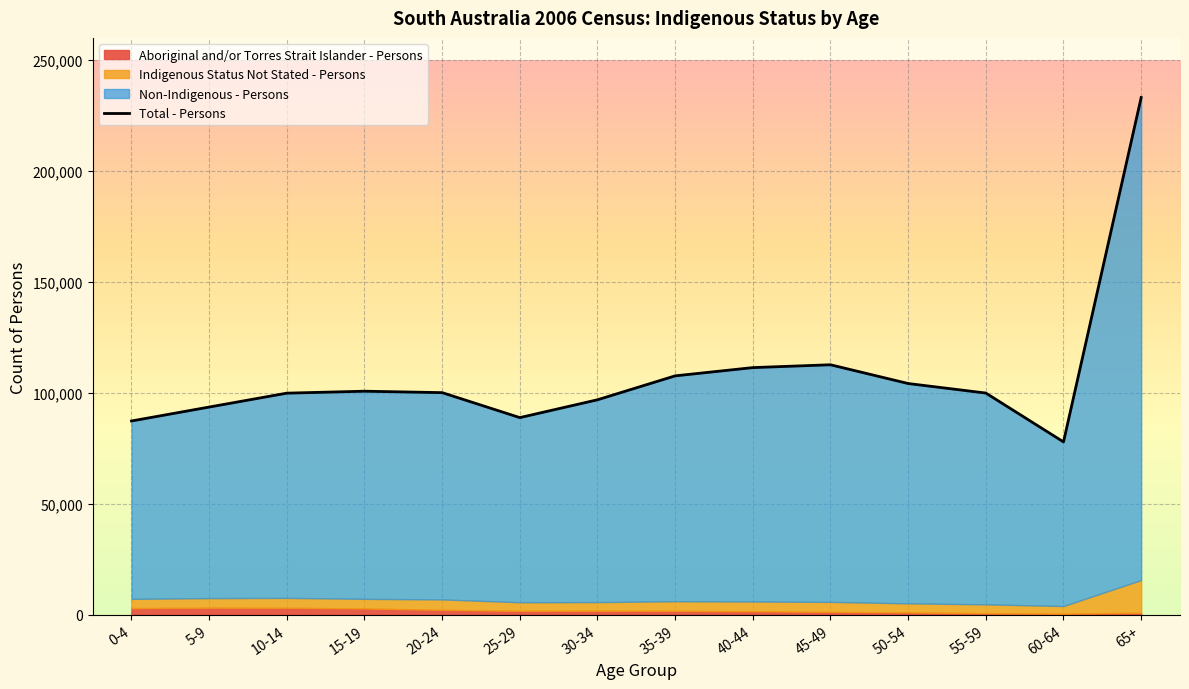

What is the value of the 12th point from the left?

99921